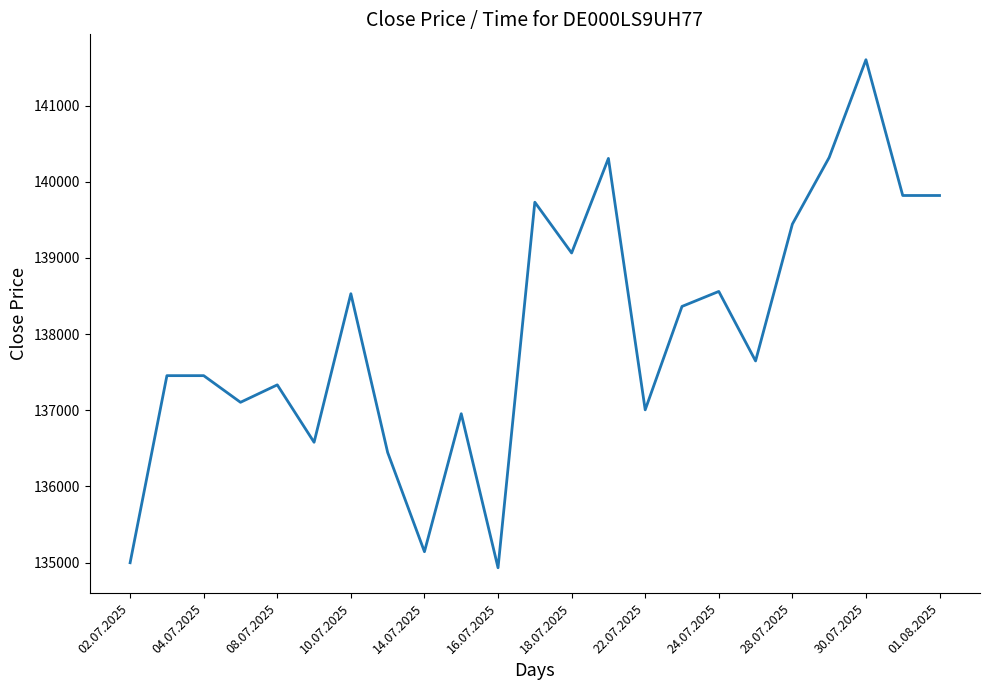

How many lines are shown in the chart?

1